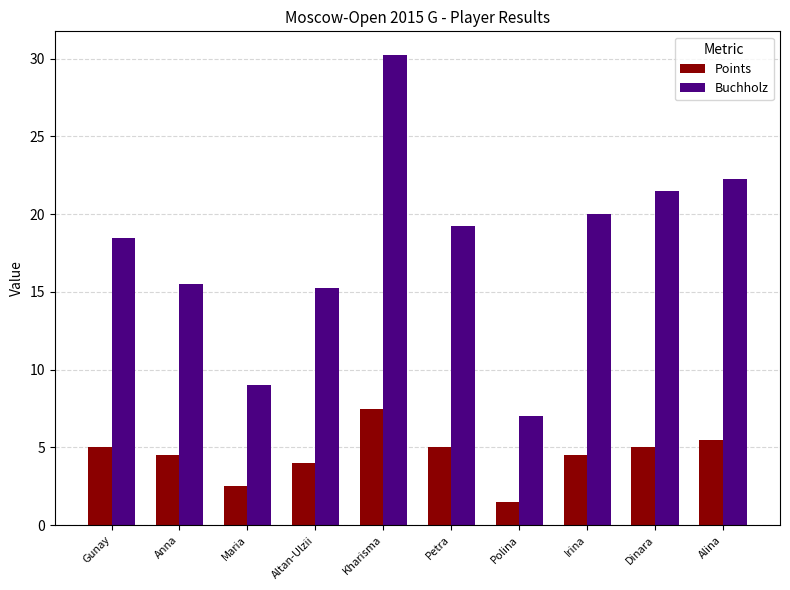

Which category has the lowest value across all series?

Polina